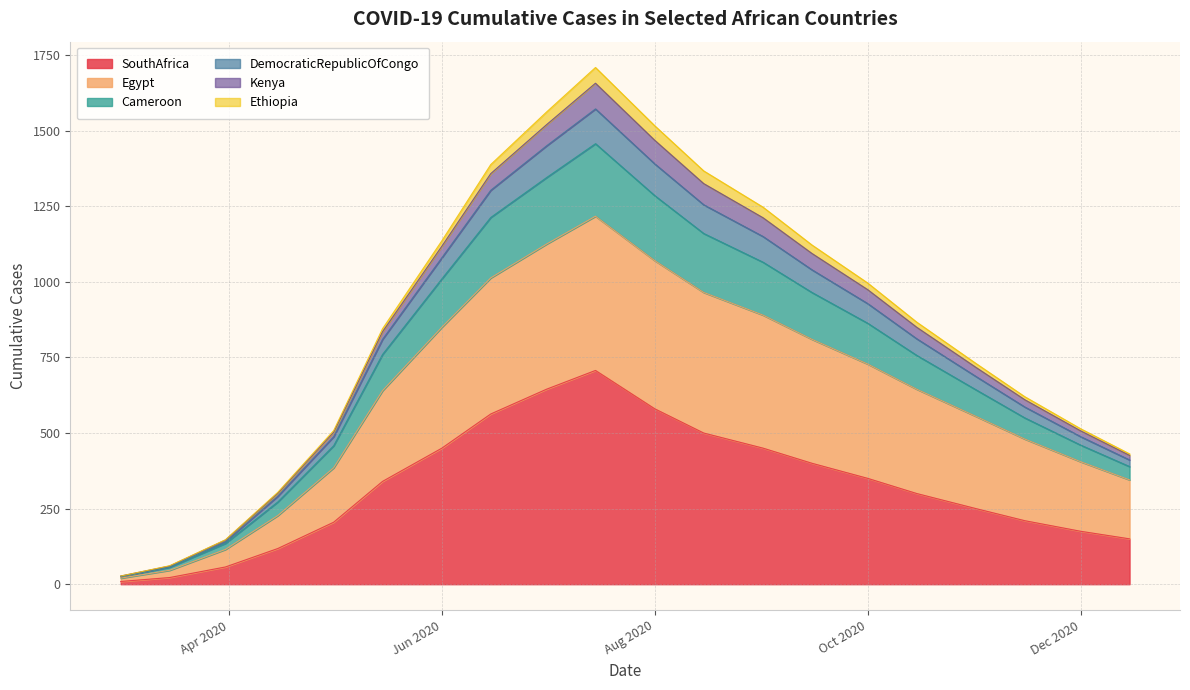

What is the minimum value shown in the chart?

9